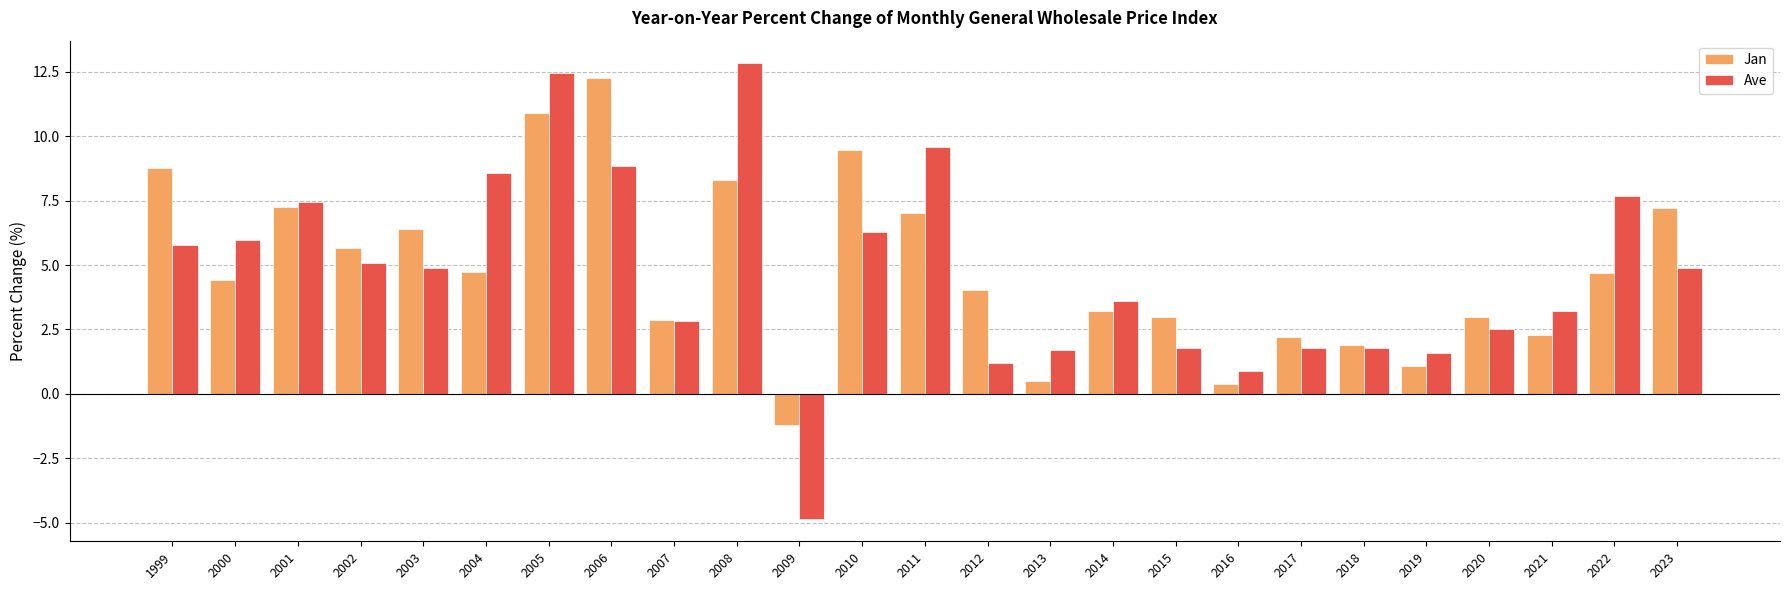

Count the number of categories in the chart.

25